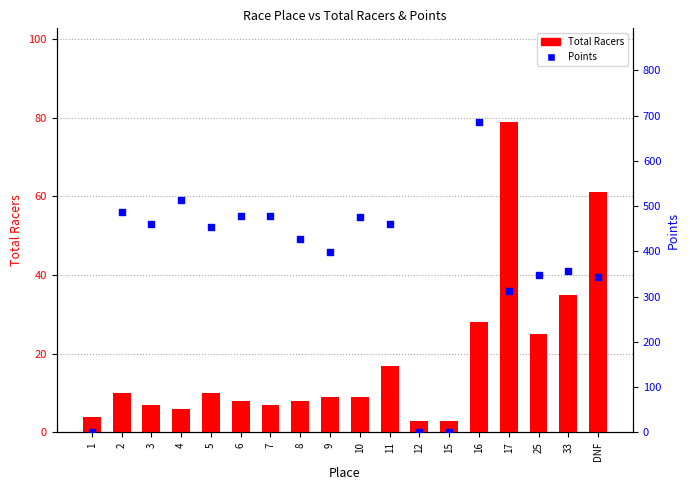

What is the total value across all series at 5?

464.8